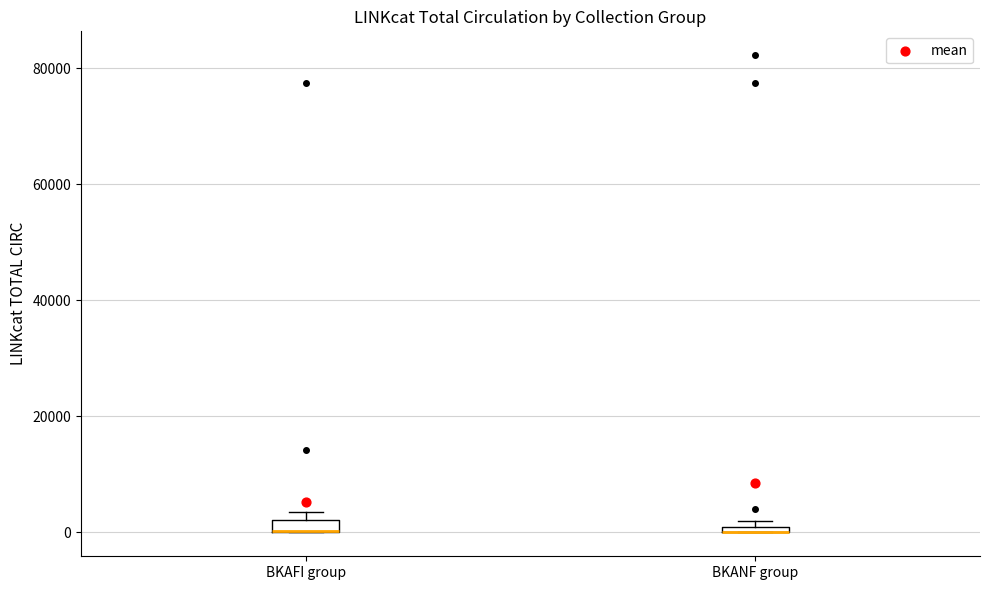

Where is the lower edge of the box for BKANF group on the y-axis? The values are not printed on the chart, so give them approximately, as read against the axis.

0